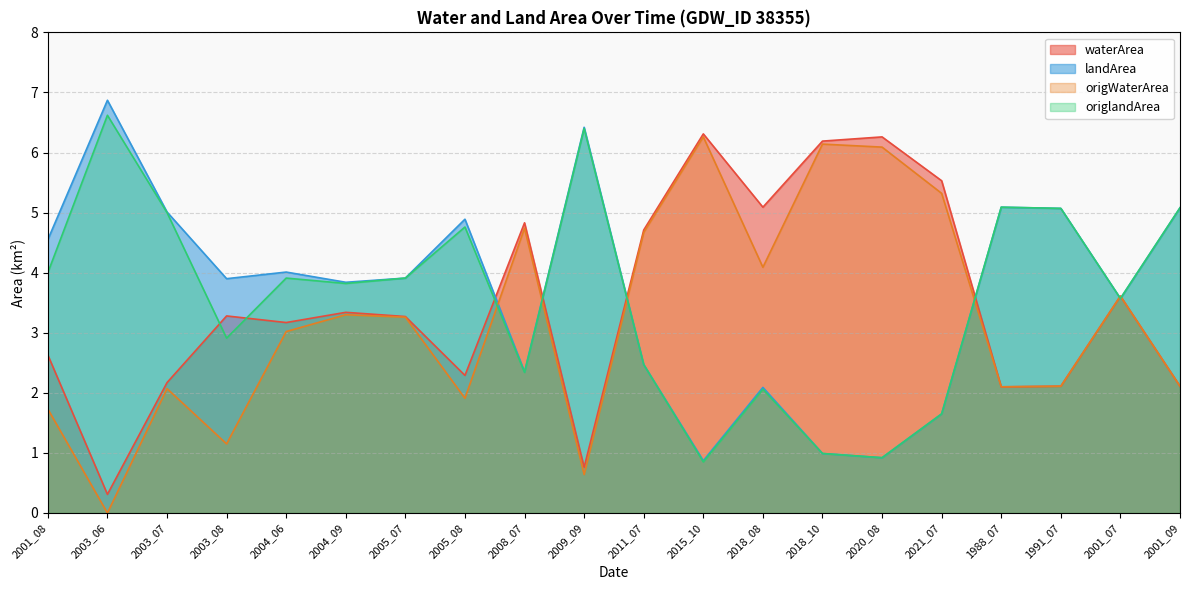

True or false: origlandArea and landArea intersect in this chart.

False